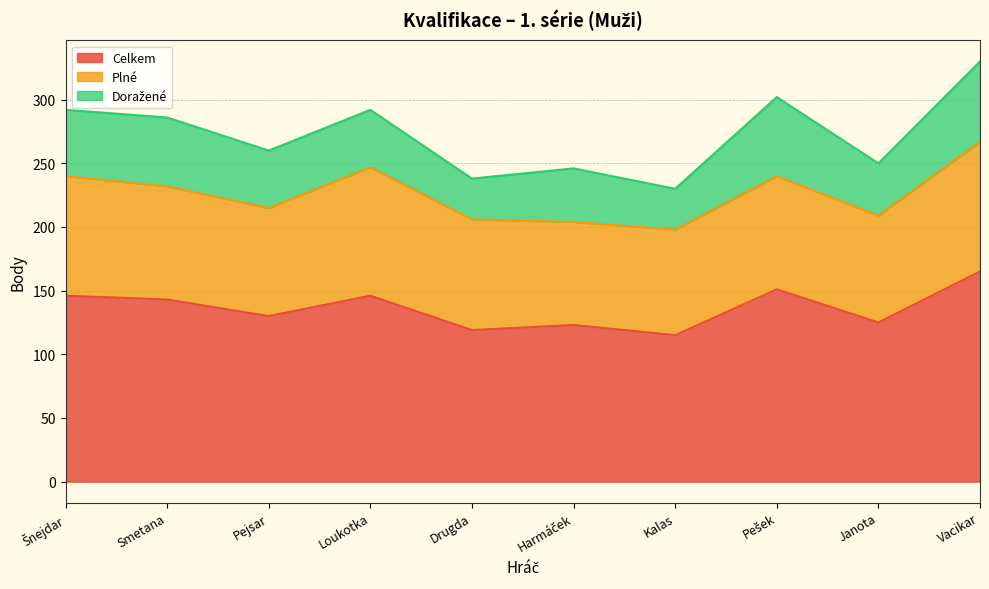

Which series has the largest range (max minus min)?

Celkem